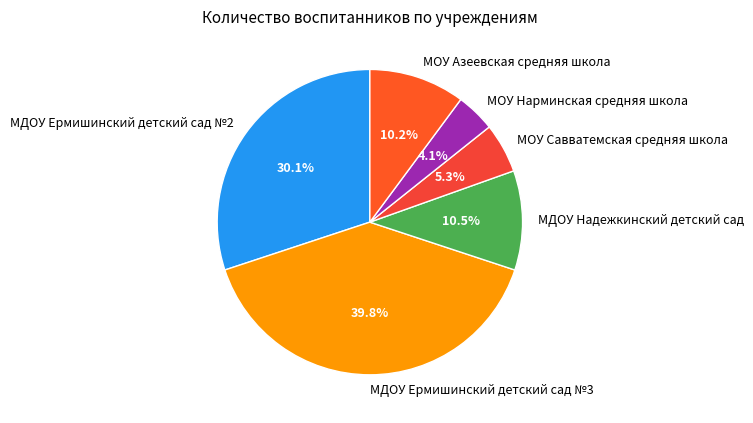

Count the number of slices in the pie.

6